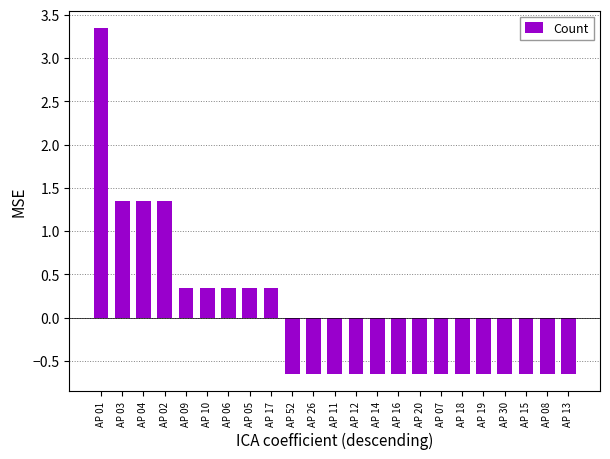

How many values are above zero?

9